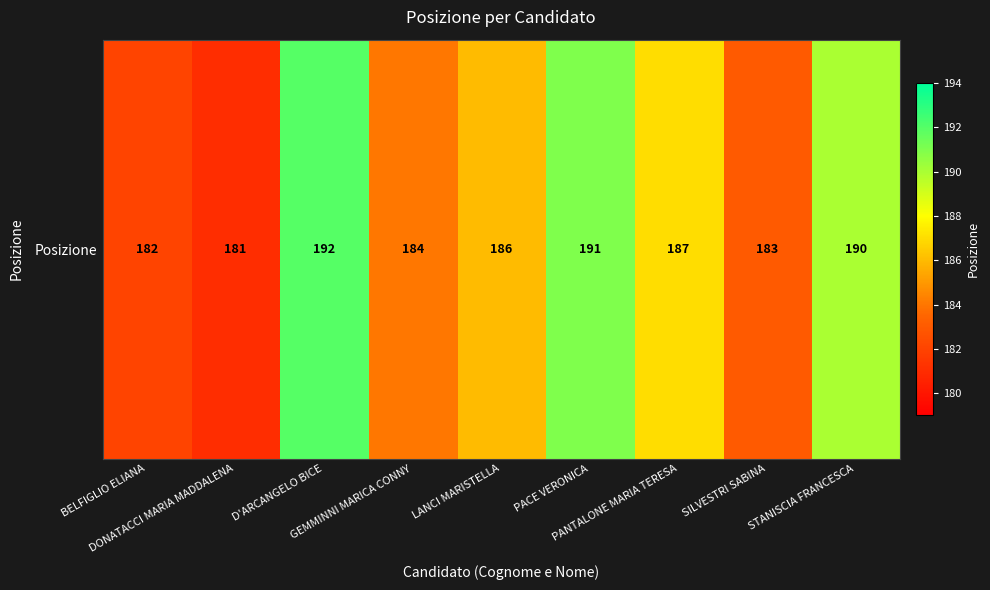

Approximately how many times larger is the value at PANTALONE MARIA TERESA compared to BELFIGLIO ELIANA?

1.0